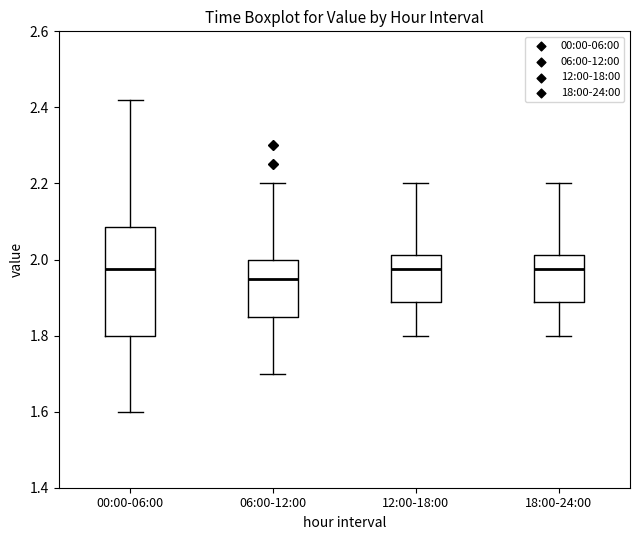

Reading left to right, transcribe this box plot: for each box, give where its median line is, the range the box spans, and where its two whiskers end, as read against the y-axis. The values are not printed on the chart, so give them approximately, as read against the axis.

00:00-06:00: median 1.98, box 1.80 to 2.08, whiskers 1.60 to 2.42
06:00-12:00: median 1.96, box 1.86 to 2.00, whiskers 1.70 to 2.20
12:00-18:00: median 1.98, box 1.88 to 2.02, whiskers 1.80 to 2.20
18:00-24:00: median 1.98, box 1.88 to 2.02, whiskers 1.80 to 2.20